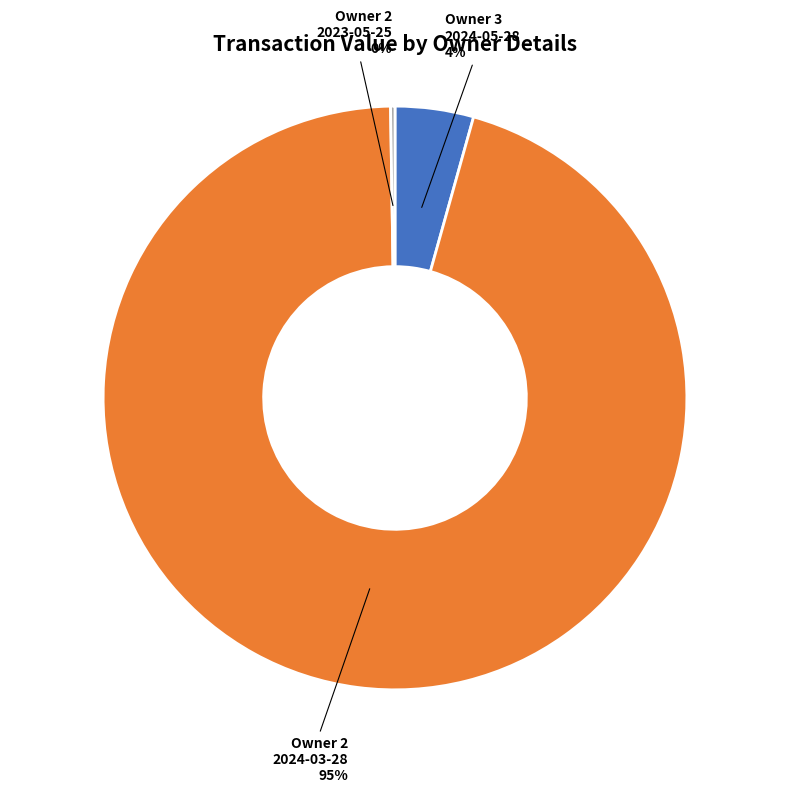

Does any single category account for the majority?

Yes